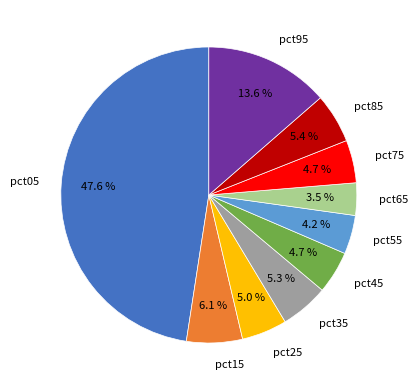

What portion of the pie excludes pct45?

95.3%